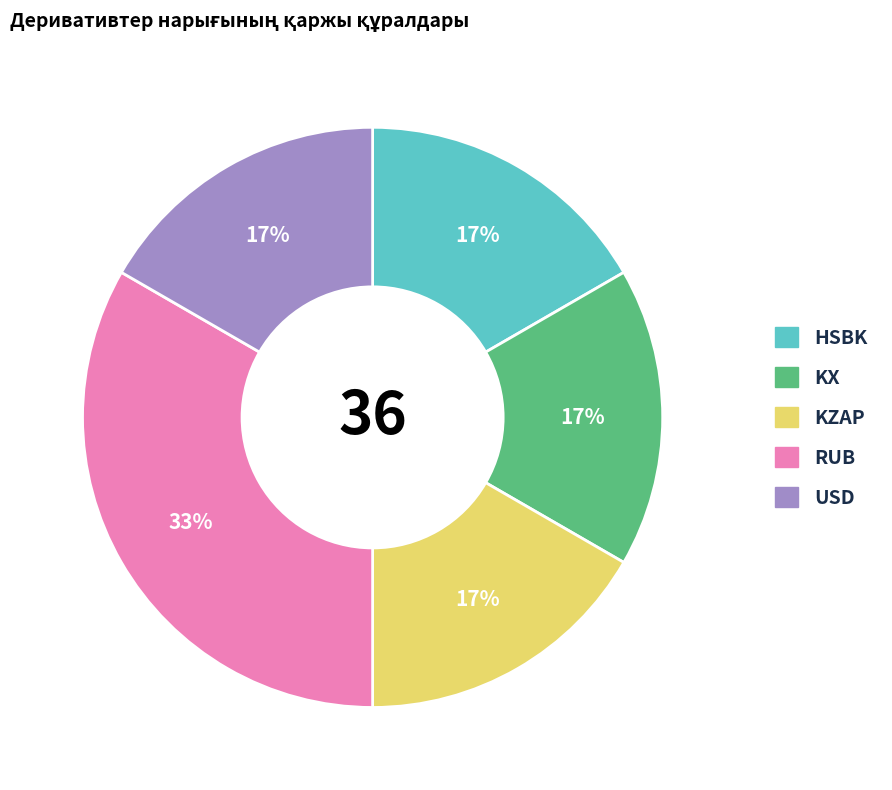

To the nearest percent, what is the average slice percentage?

20%